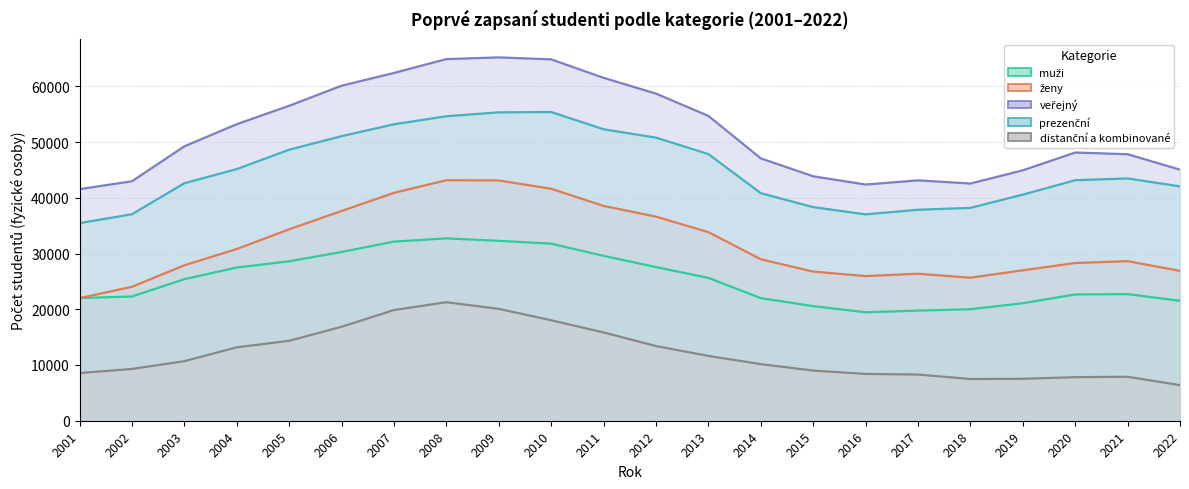

How many values in the veřejný series are below 49233?

11